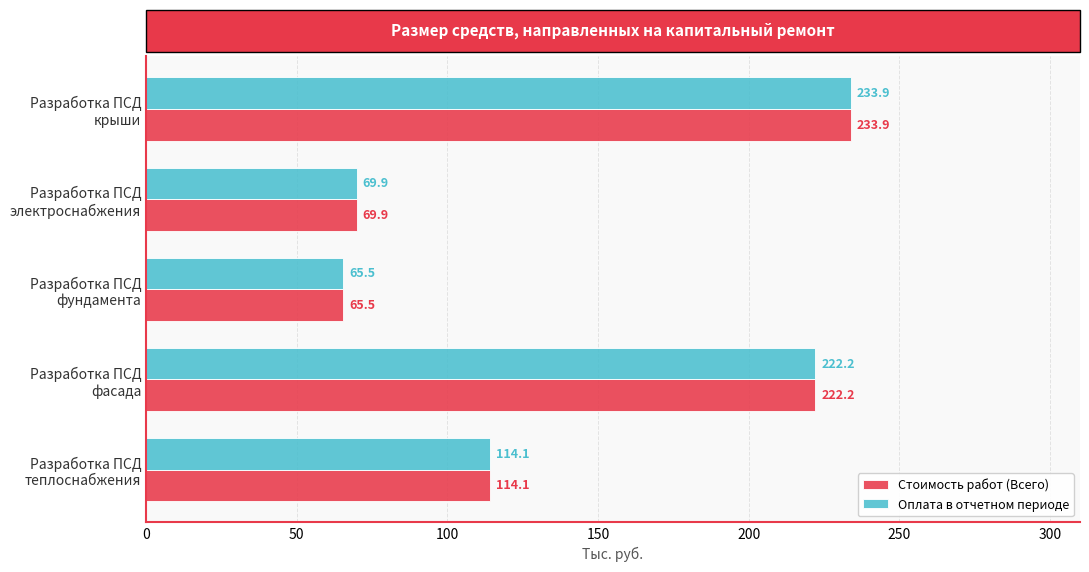

What is the sum of all Стоимость работ (Всего) values?

705.6